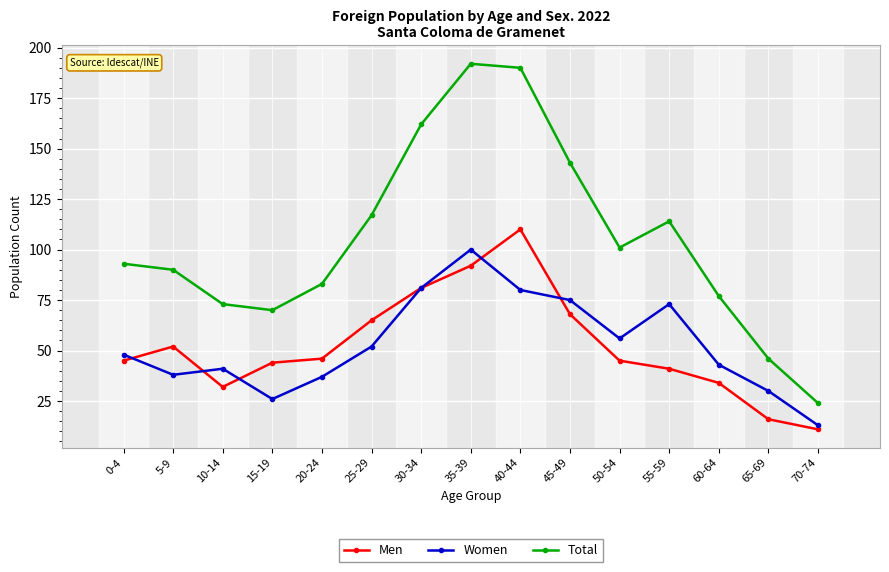

What is the maximum value for Women?

100